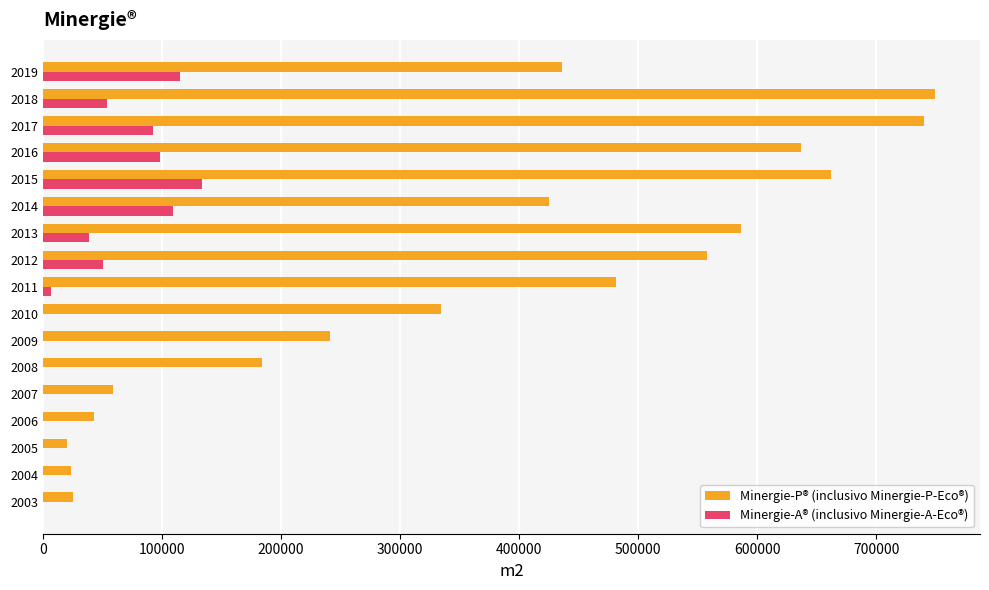

Which series has the largest total across all categories?

Minergie-P® (inclusivo Minergie-P-Eco®)